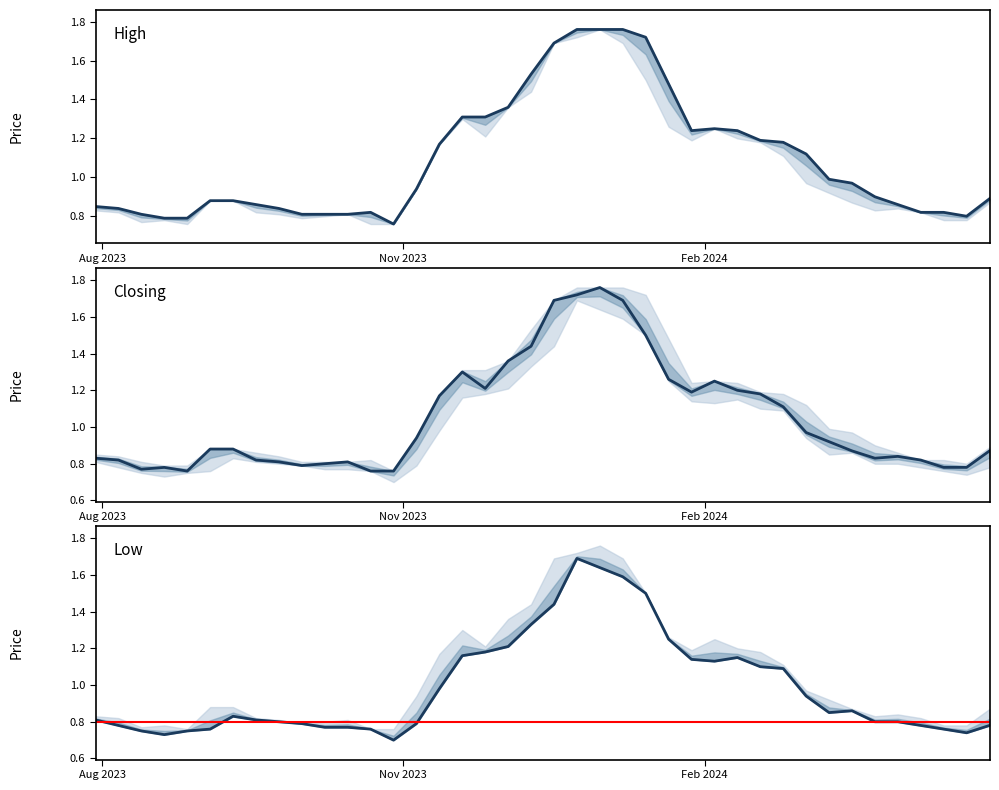

What is the value of the Low point at the 11th from the left?

0.8